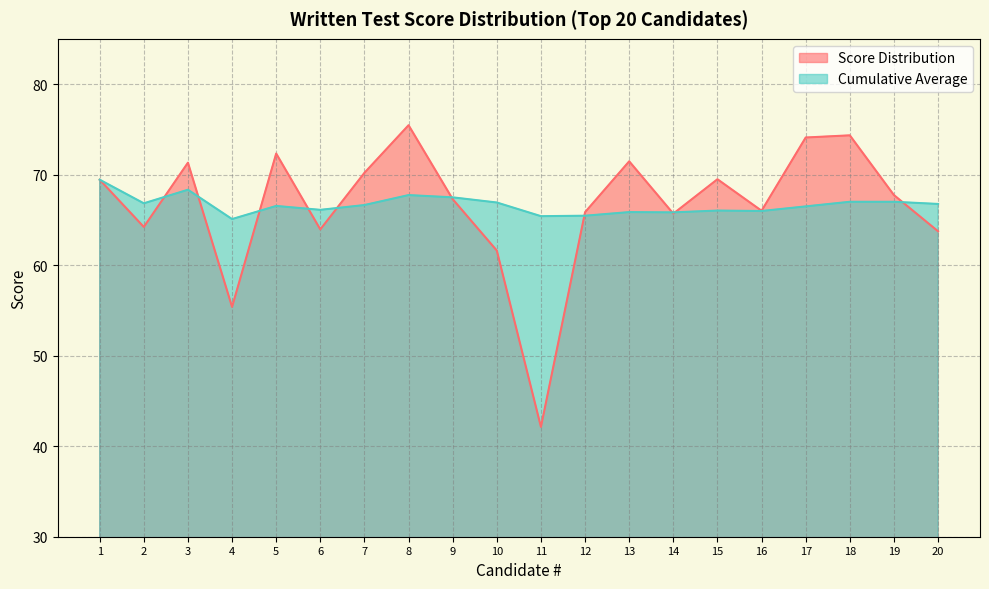

How many data points in Cumulative Average are above 66?

14